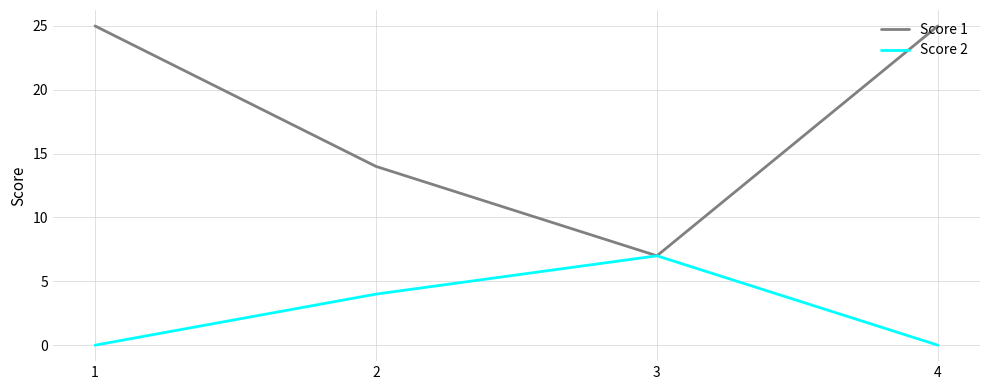

What is the lowest value of the Score 1 series?

7